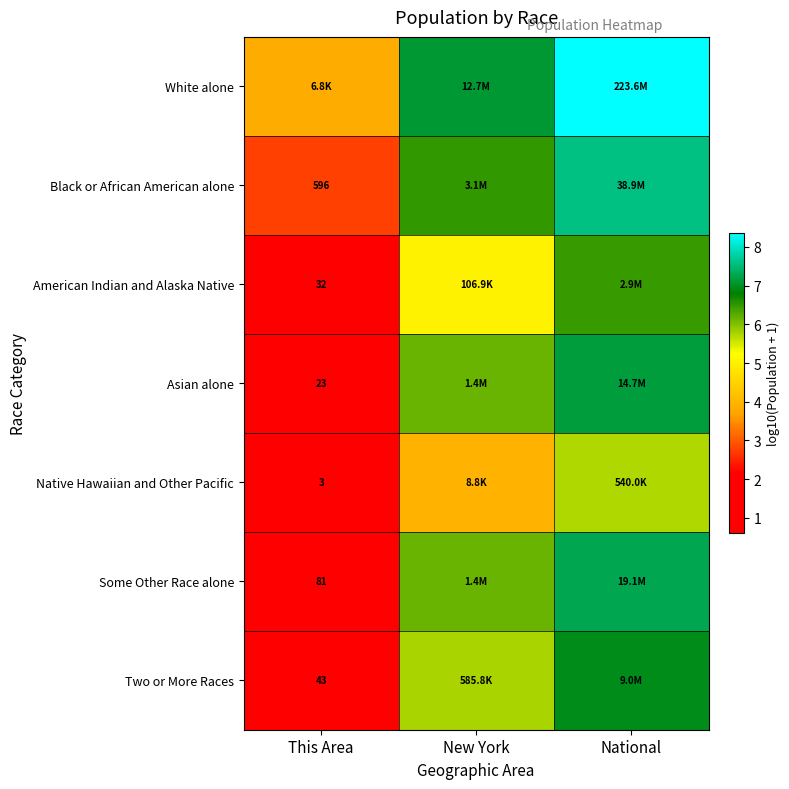

Which series has the largest total across all categories?

White alone